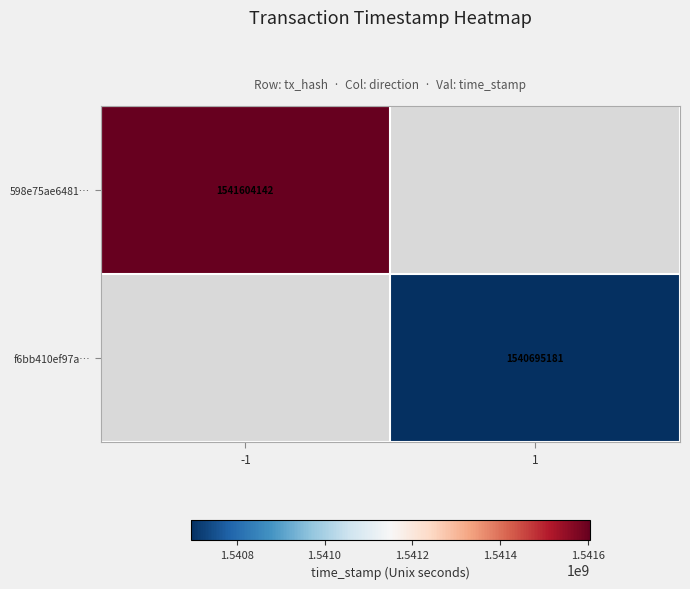

True or false: 598e75ae6481… has a value of 1071972680 at -1.

False